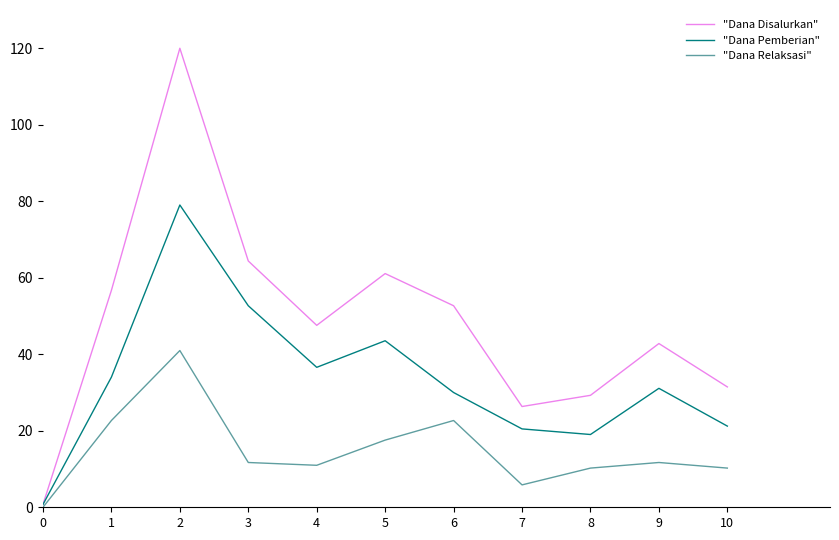

True or false: "Dana Pemberian" has more than 0 interior local peaks.

True